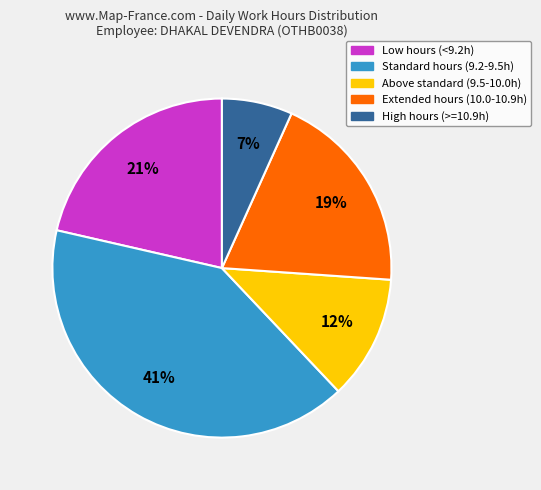

Is there any slice that represents more than half of the pie?

No